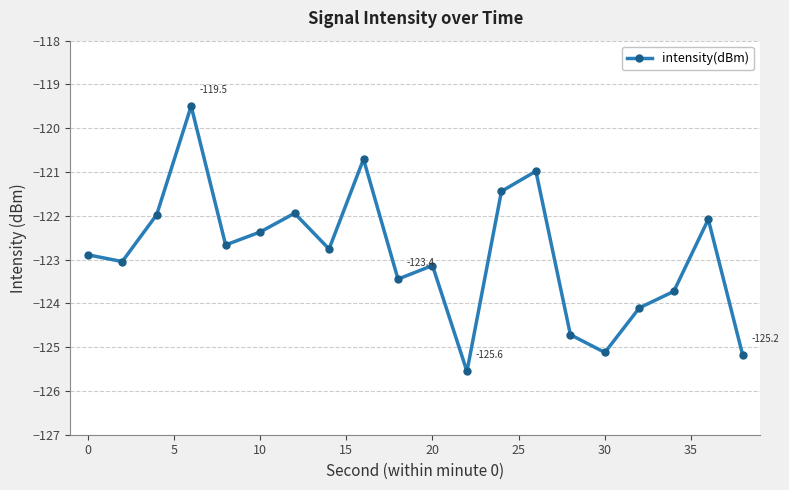

What is the sum of all values?

-2457.3